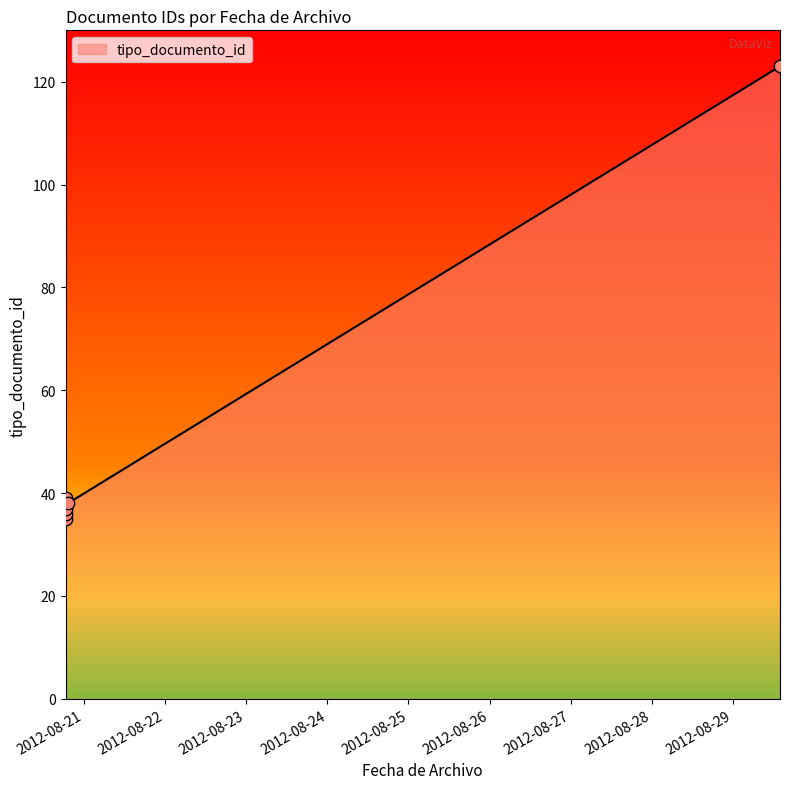

What is the change in value from 2012-08-20 18:36:56 to 2012-08-20 18:36:56?

+2